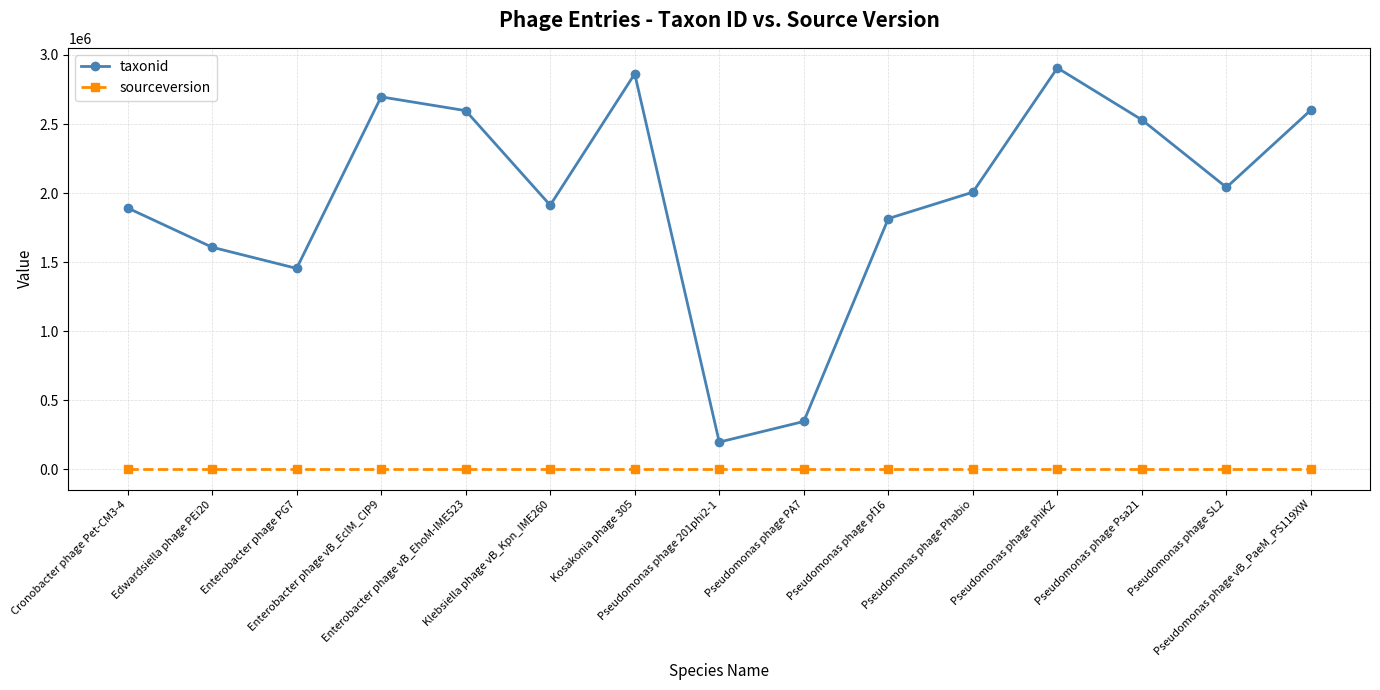

What is the maximum value for taxonid?

2905945